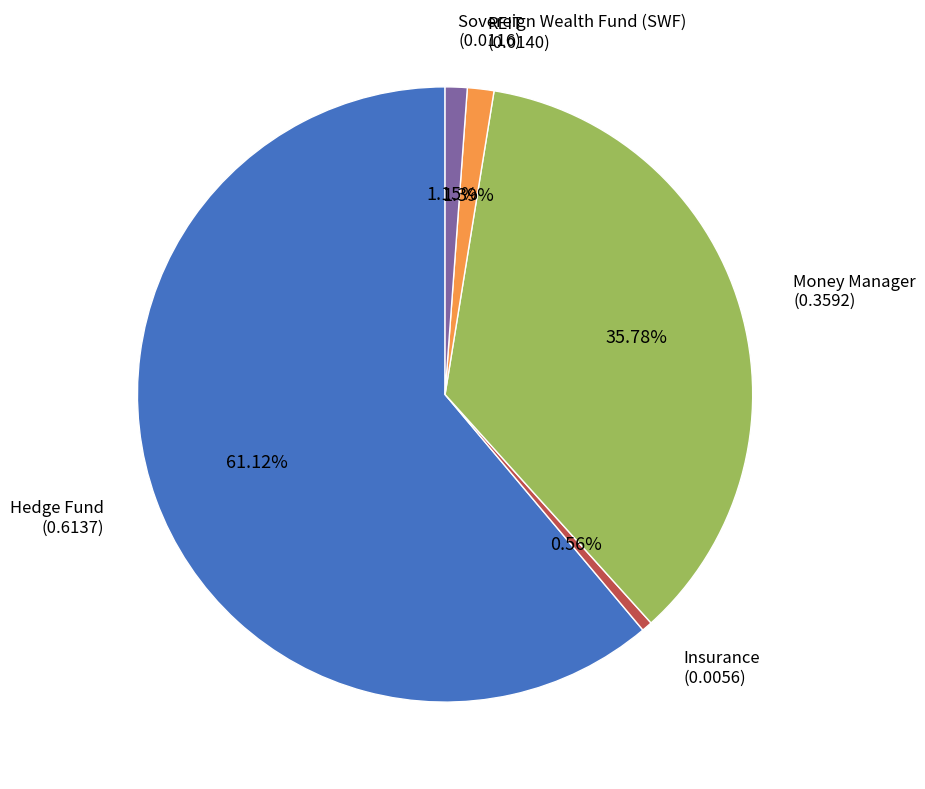

Which slice represents more than half of the pie?

Hedge Fund